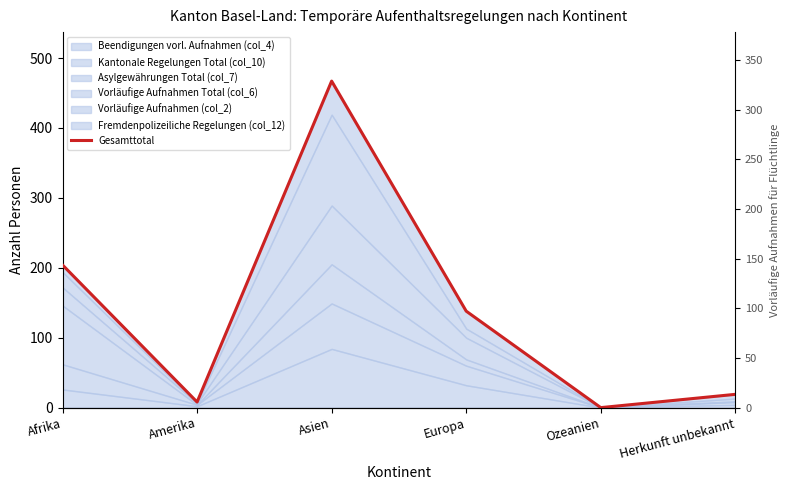

Does the chart display data point markers on the line(s)?

No